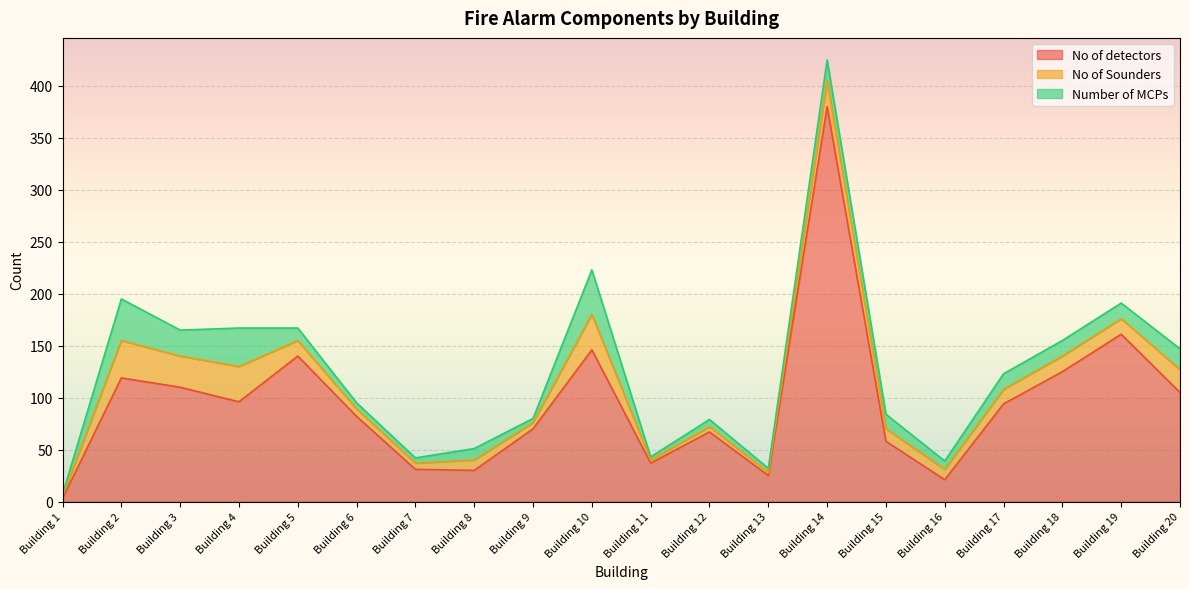

What is the value of the No of detectors point at the 12th from the left?

67